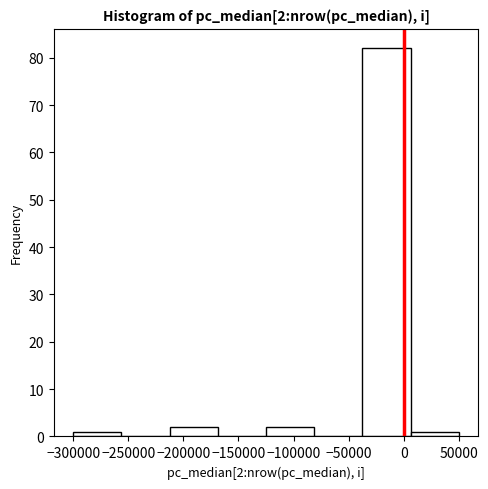

Which range on the x-axis has the tallest bar?

-35000 to 5000